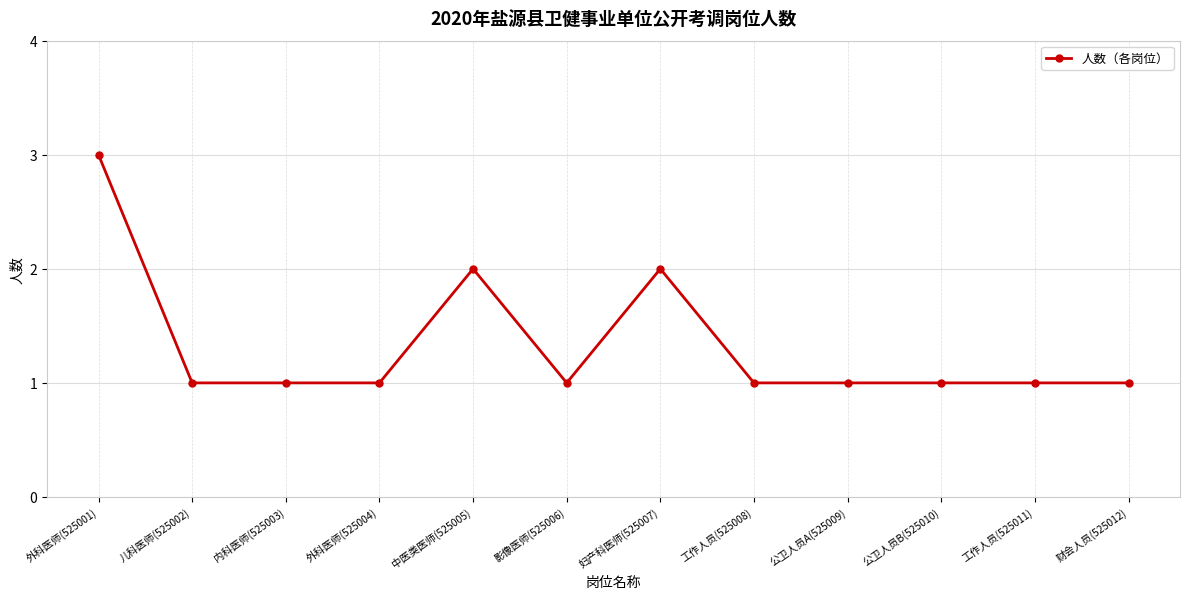

True or false: the data shows 1 at 公卫人员A(525009).

True